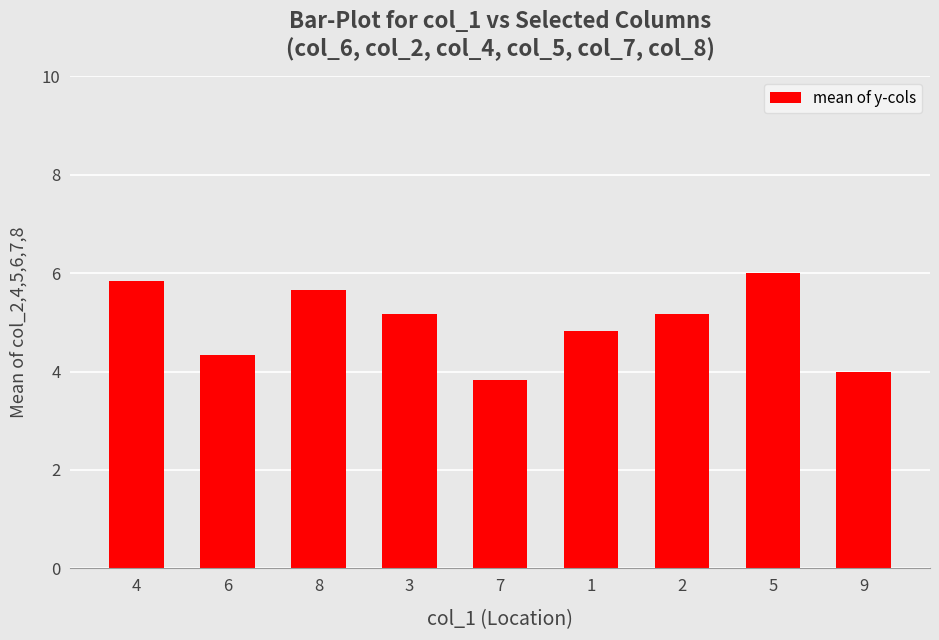

Where is the data nearest to the value 4?

9